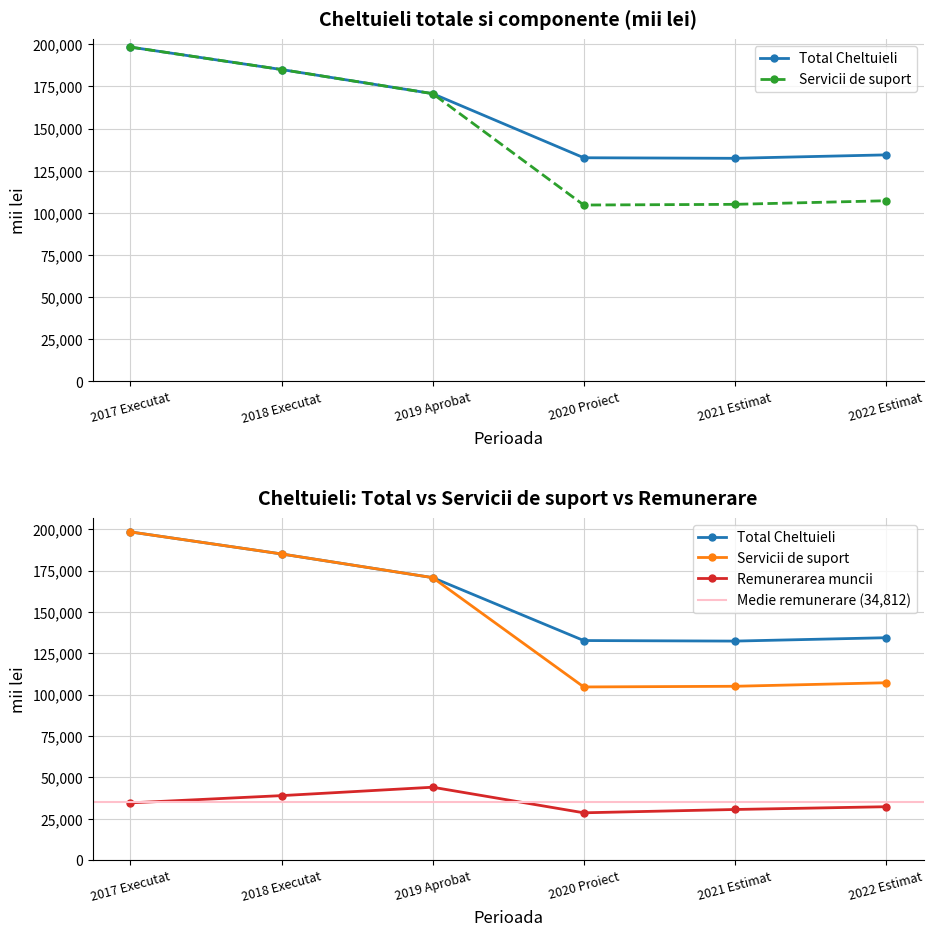

How many data points in Total Cheltuieli are less than 170724?

3